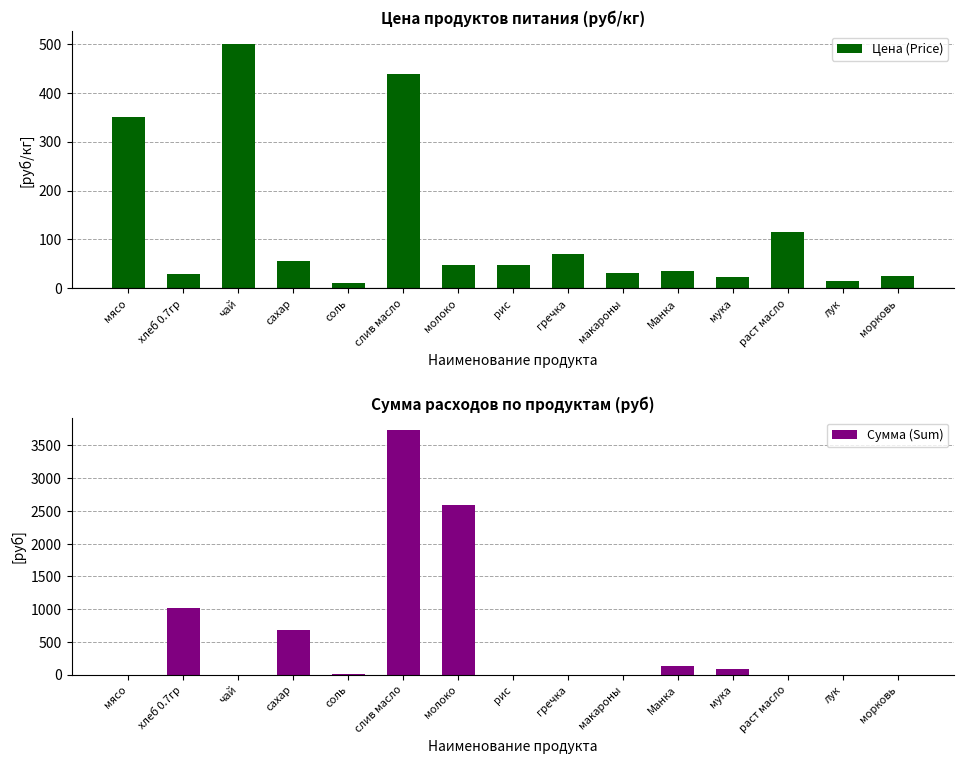

What position from the left is раст масло?

13